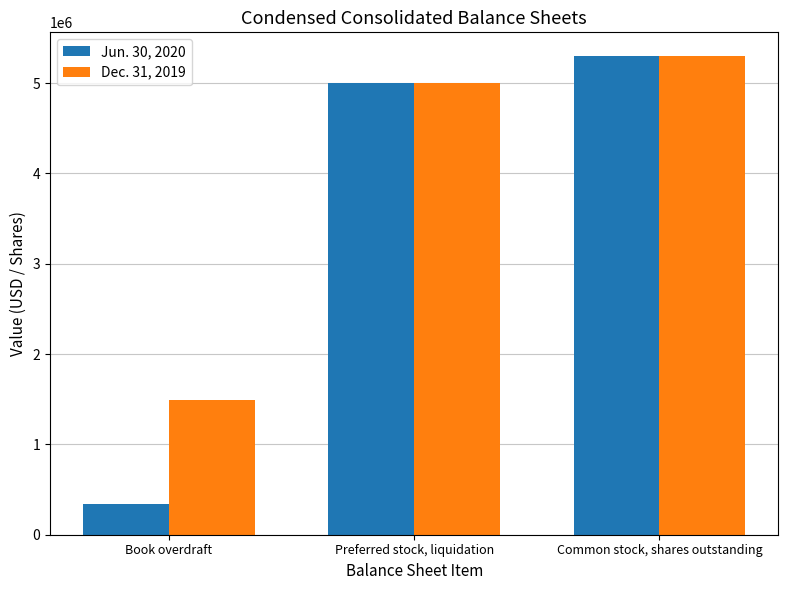

True or false: Jun. 30, 2020 has a value of 7430146 at Preferred stock, liquidation.

False